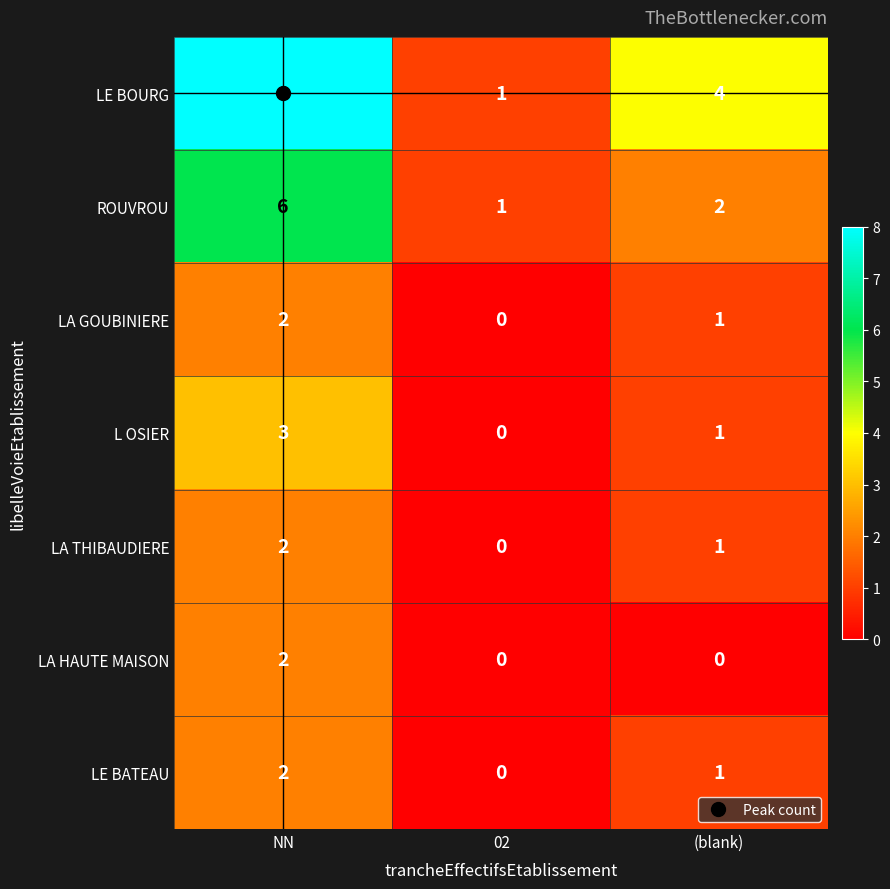

Which series changed the most between 02 and (blank)?

LE BOURG